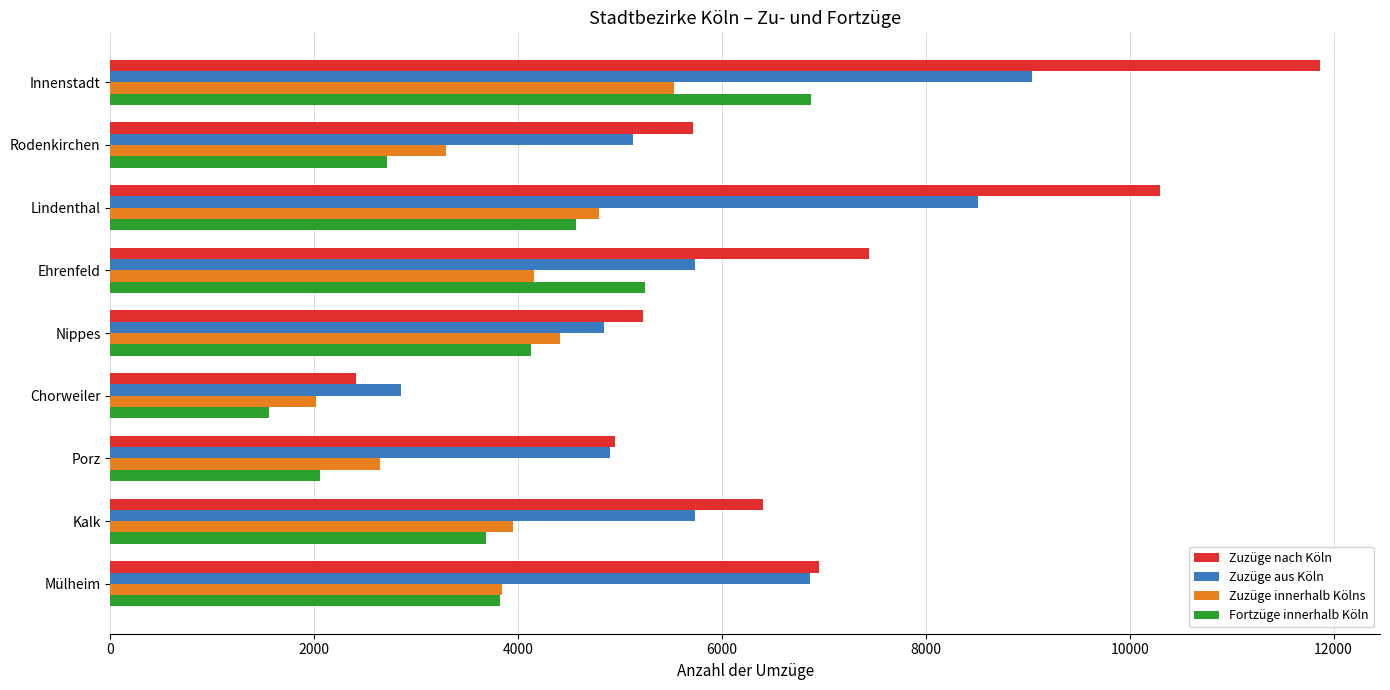

What is the difference between the second highest and minimum values in the Zuzüge innerhalb Kölns series?

2779